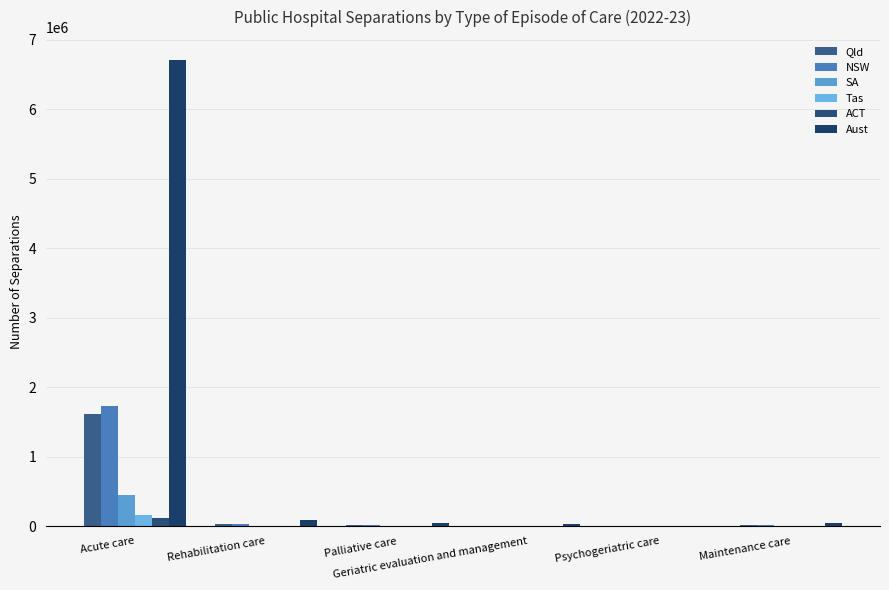

Between Maintenance care and Rehabilitation care, which is larger?

Rehabilitation care